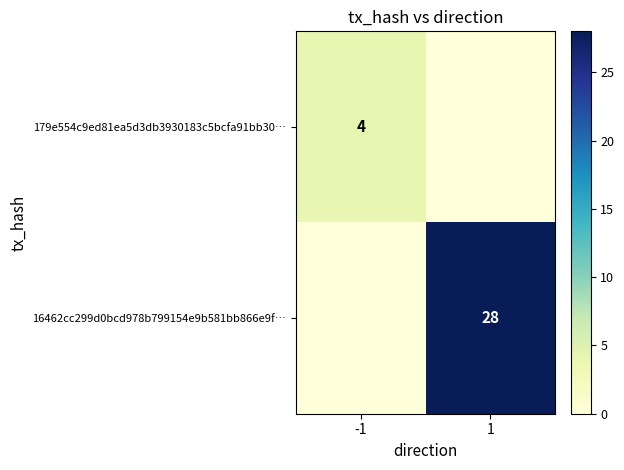

True or false: 16462cc299d0bcd978b799154e9b581bb866e9f… has a value of 49 at 1.

False